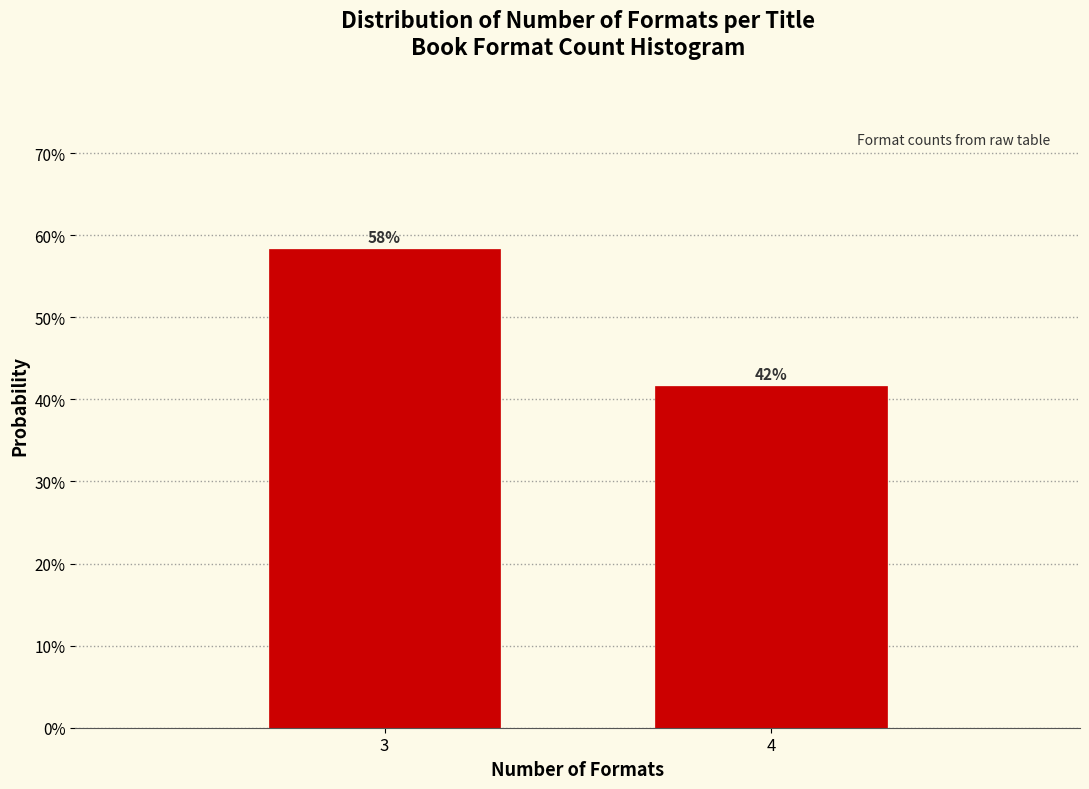

Are the bars horizontal?

No